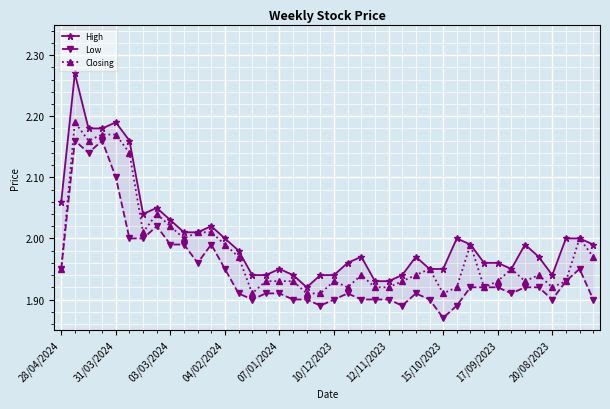

How many categories are shown in the chart?

40